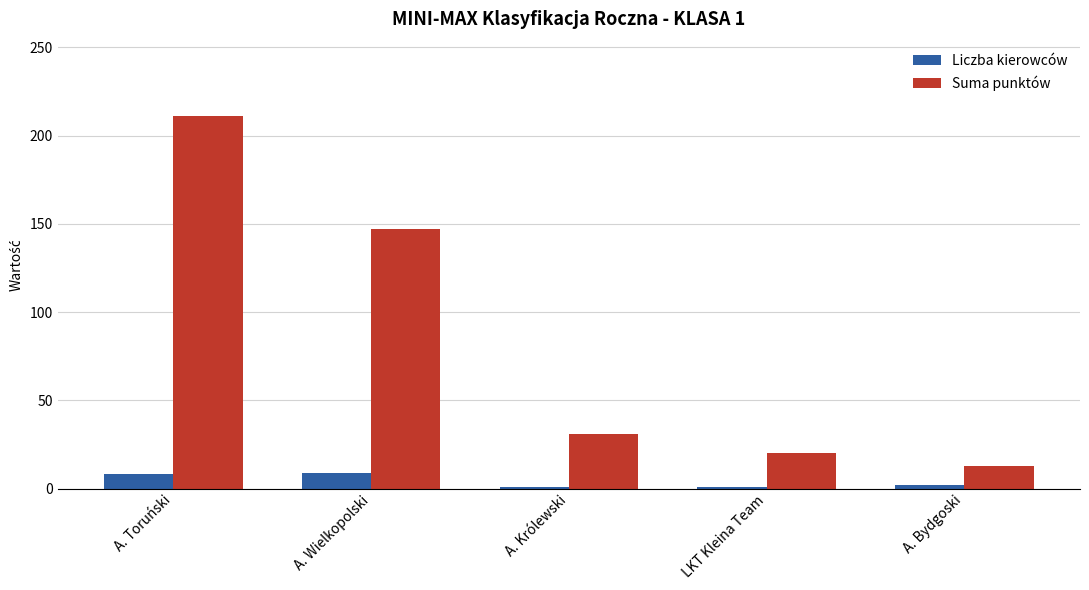

Count the number of data series in this chart.

2